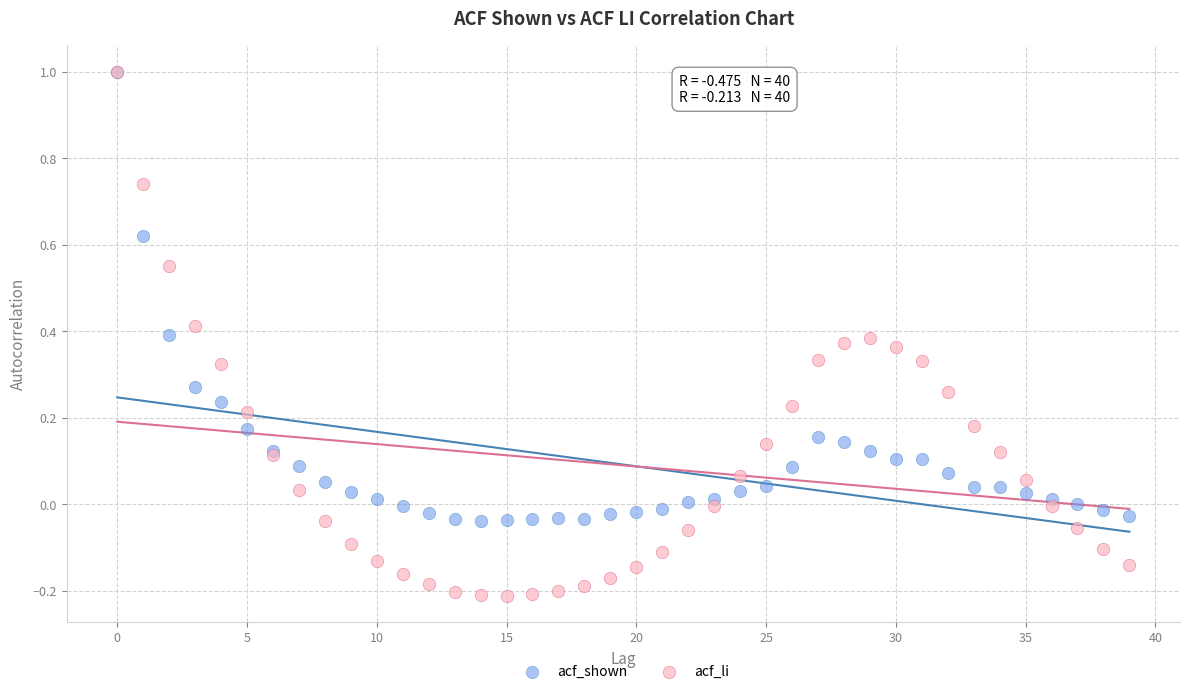

Which series has the largest Y range (max minus min)?

acf_li